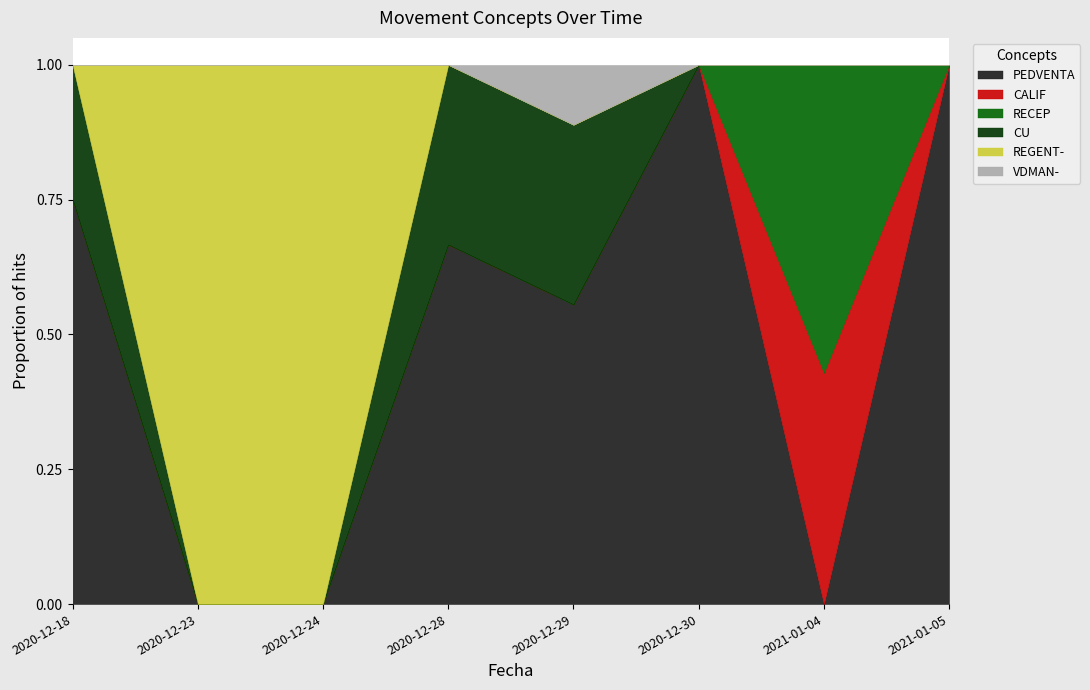

Where do RECEP and PEDVENTA first cross each other?

2020-12-30 and 2021-01-04